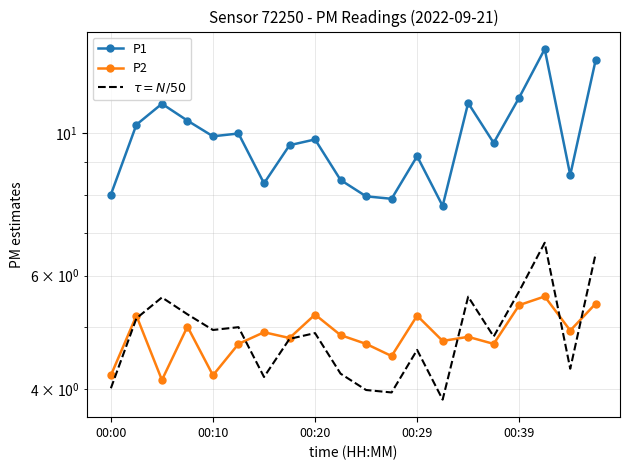

How many lines are shown in the chart?

3